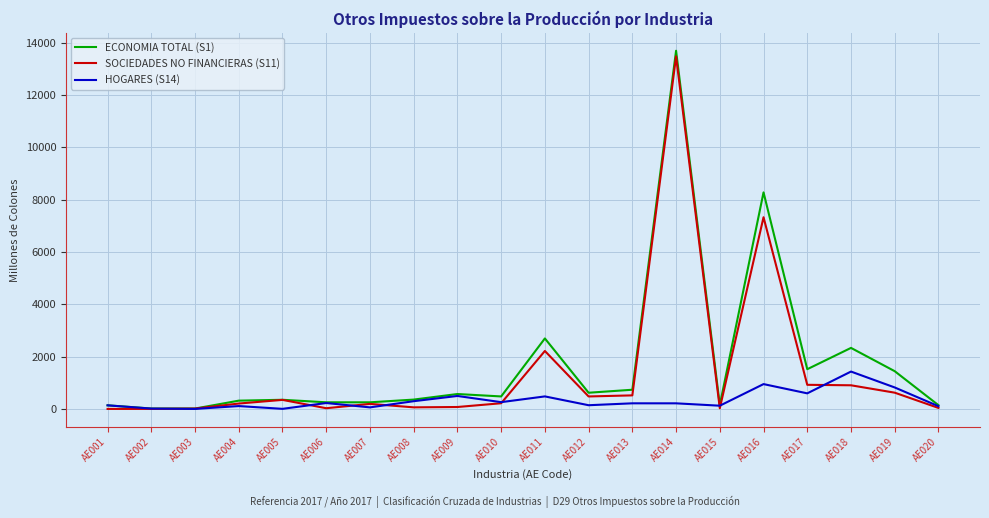

Which series changed the most between AE001 and AE018?

ECONOMIA TOTAL (S1)